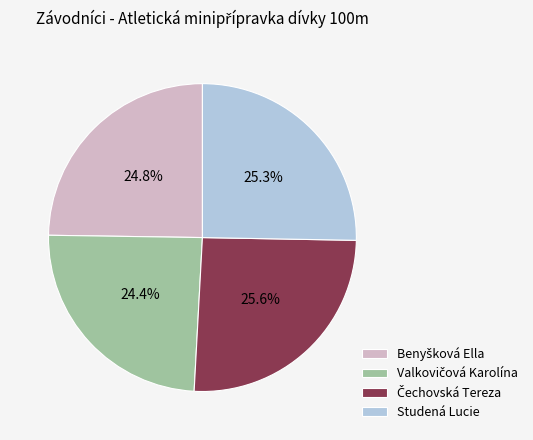

Is there a majority slice in this chart?

No